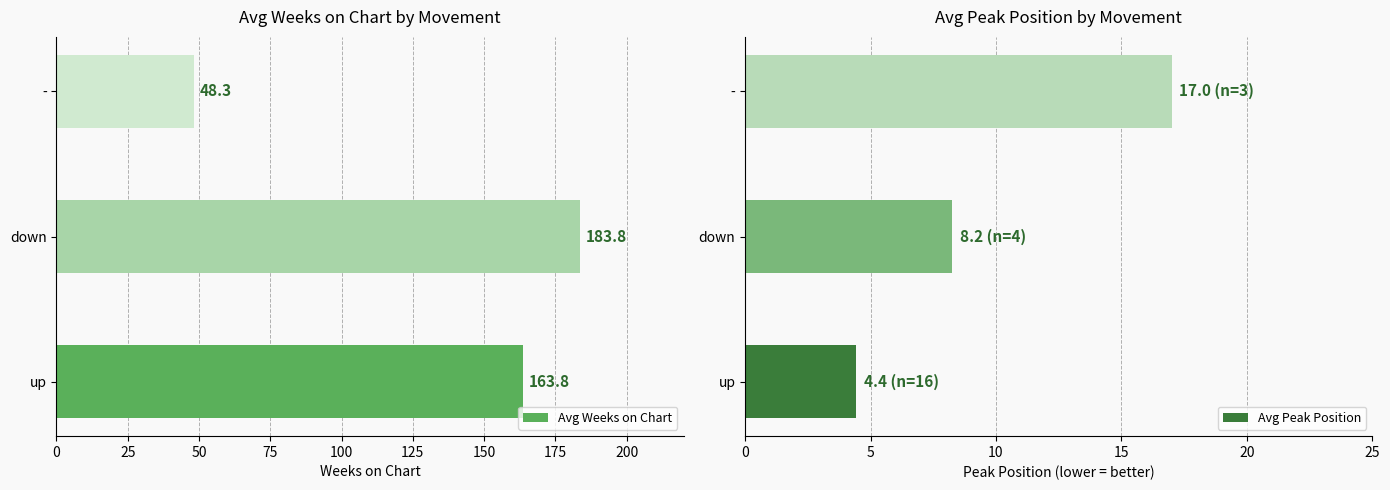

List the labels in order of Avg Weeks on Chart value, smallest first.

-, up, down